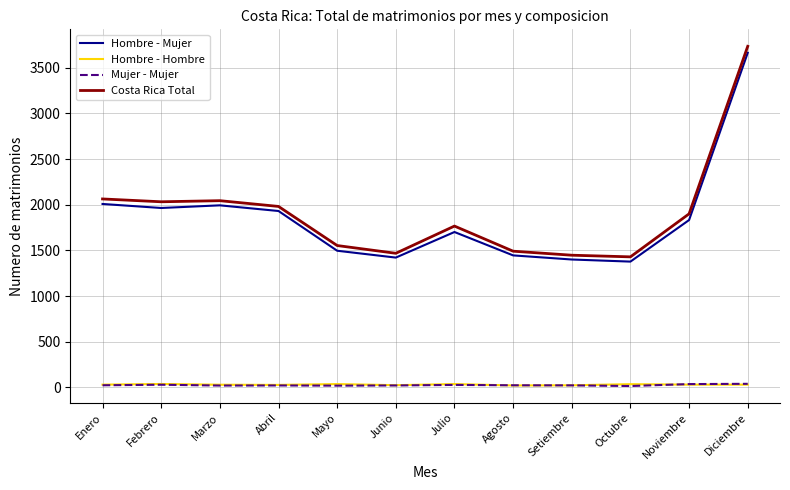

What is the sum of all Hombre - Hombre values?

370